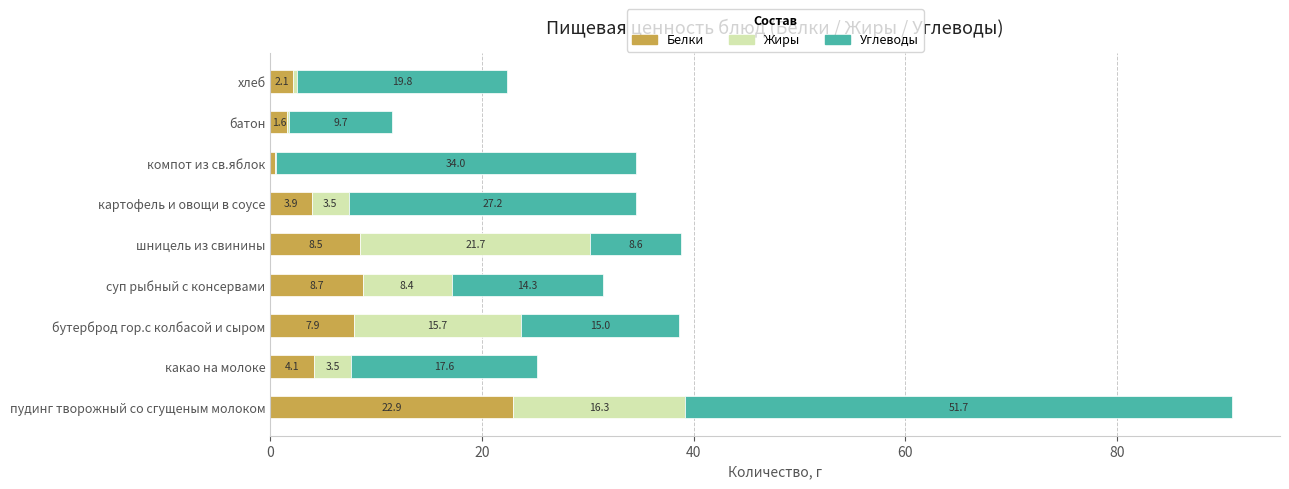

Is it true that Белки equals 4.1 at какао на молоке?

True